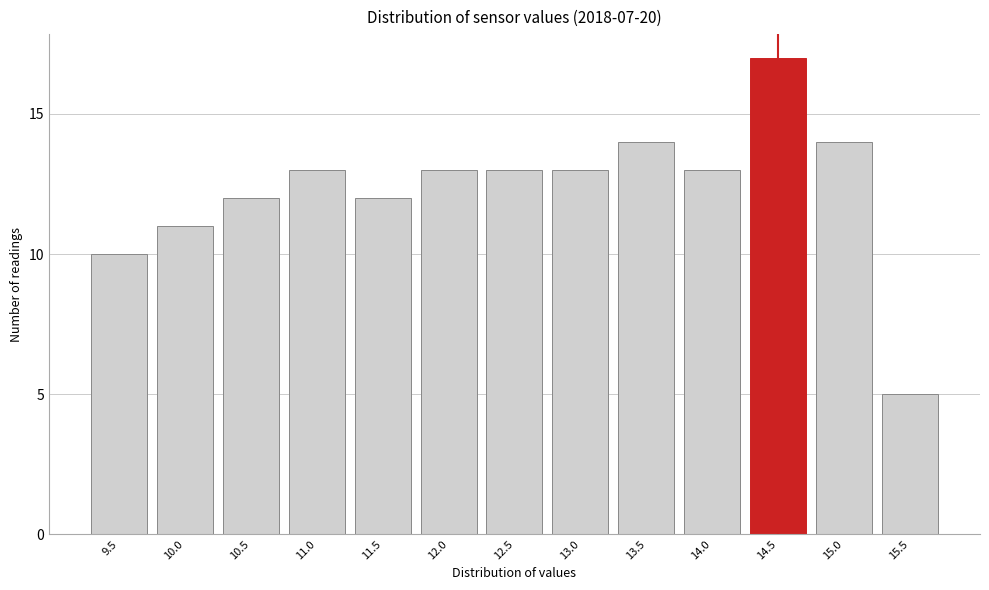

Reading right to left, transcribe all the data shown in this chart.

5	14	17	13	14	13	13	13	12	13	12	11	10